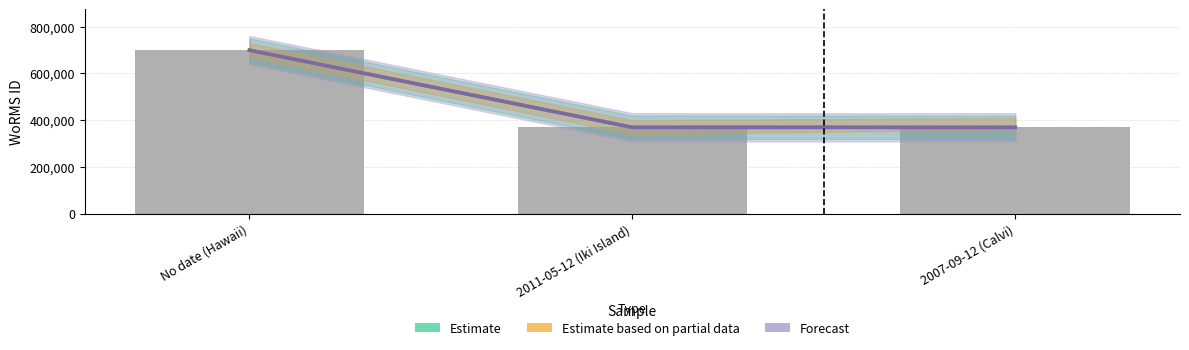

Rank the categories by value from highest to lowest.

No date (Hawaii), 2011-05-12 (Iki Island), 2007-09-12 (Calvi)